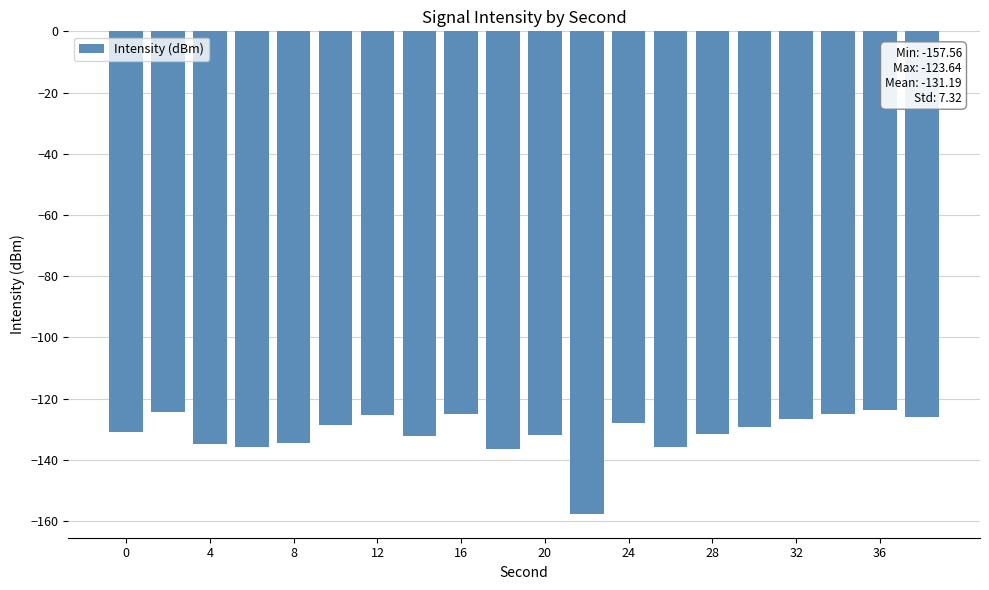

What is the value of the 15th bar from the left?

-131.6